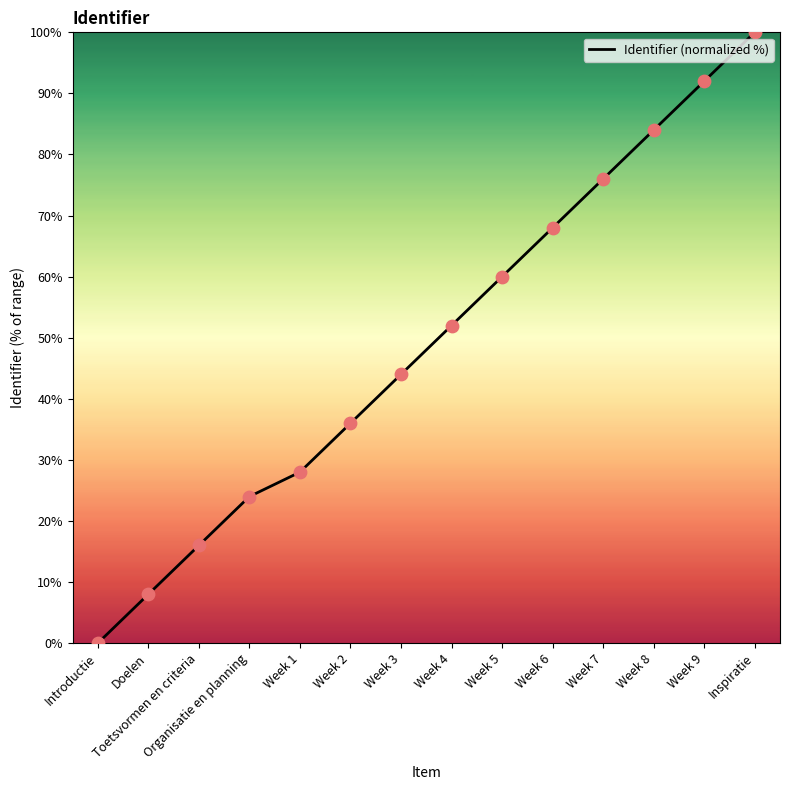

Between Week 8 and Week 6, which is larger?

Week 8